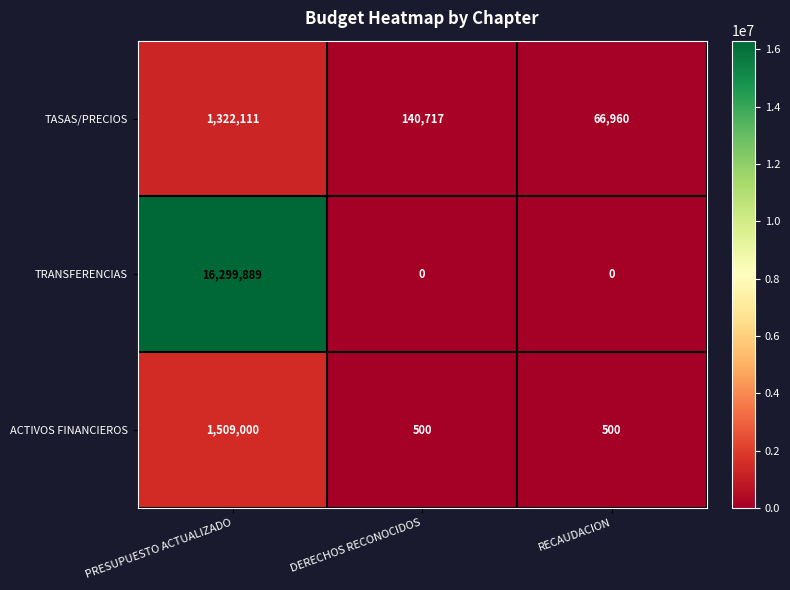

Which series has the largest total across all categories?

TRANSFERENCIAS